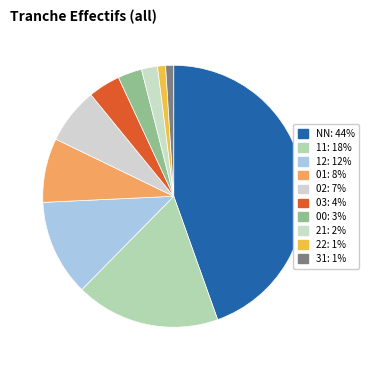

Do 12 and 01 together represent more than half of the pie?

No